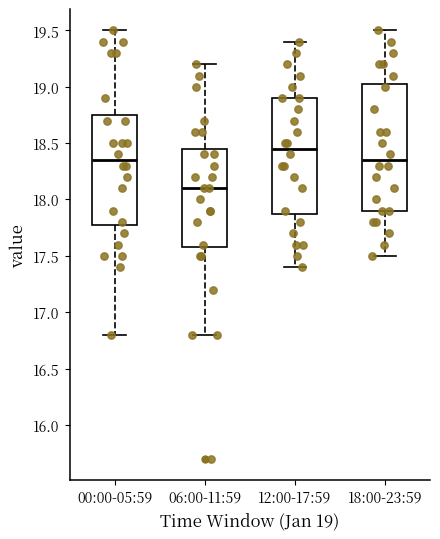

Which box has the highest median line?

12:00-17:59